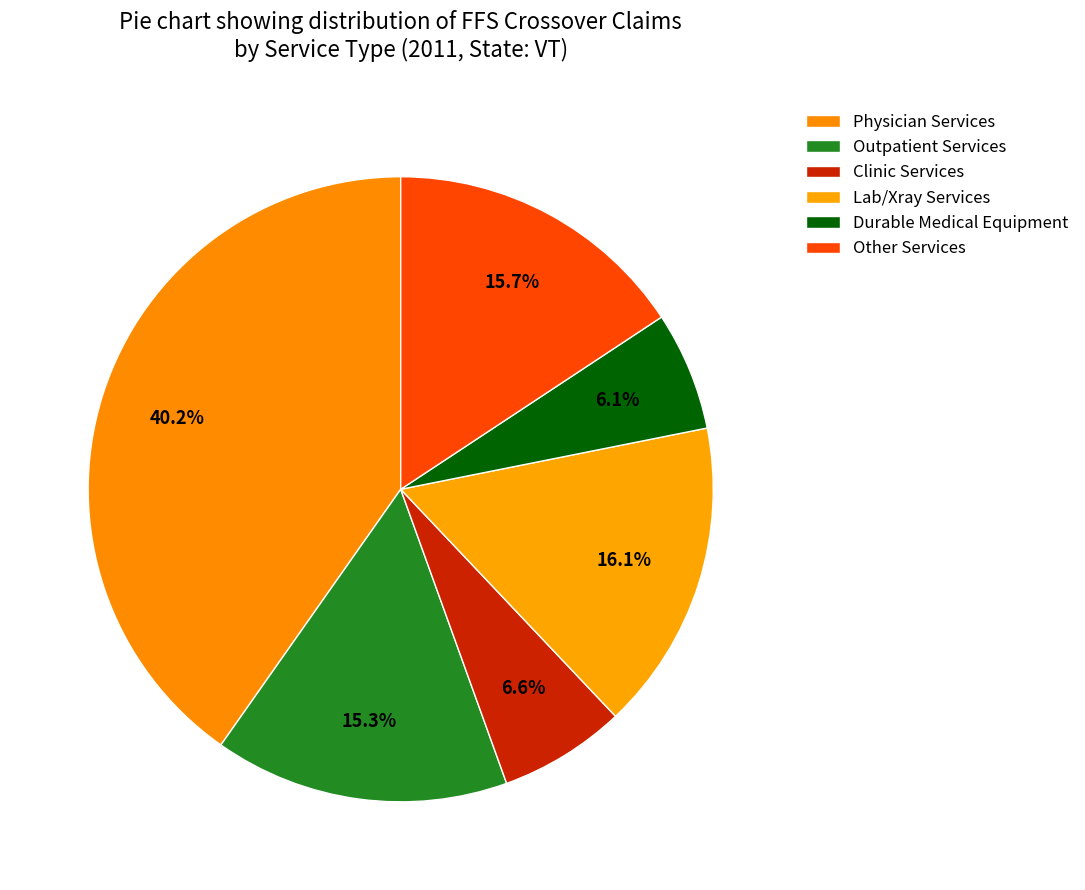

Which has a higher value, Other Services or Physician Services?

Physician Services